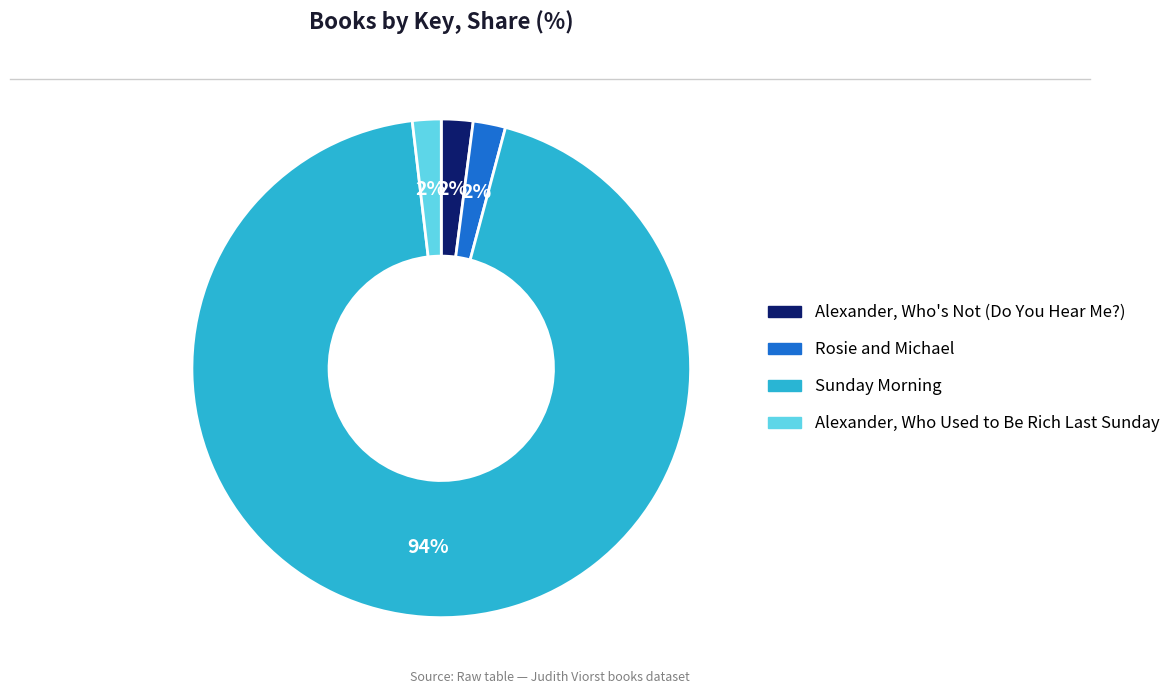

Do Alexander, Who's Not (Do You Hear Me?) and Rosie and Michael together represent more than half of the pie?

No